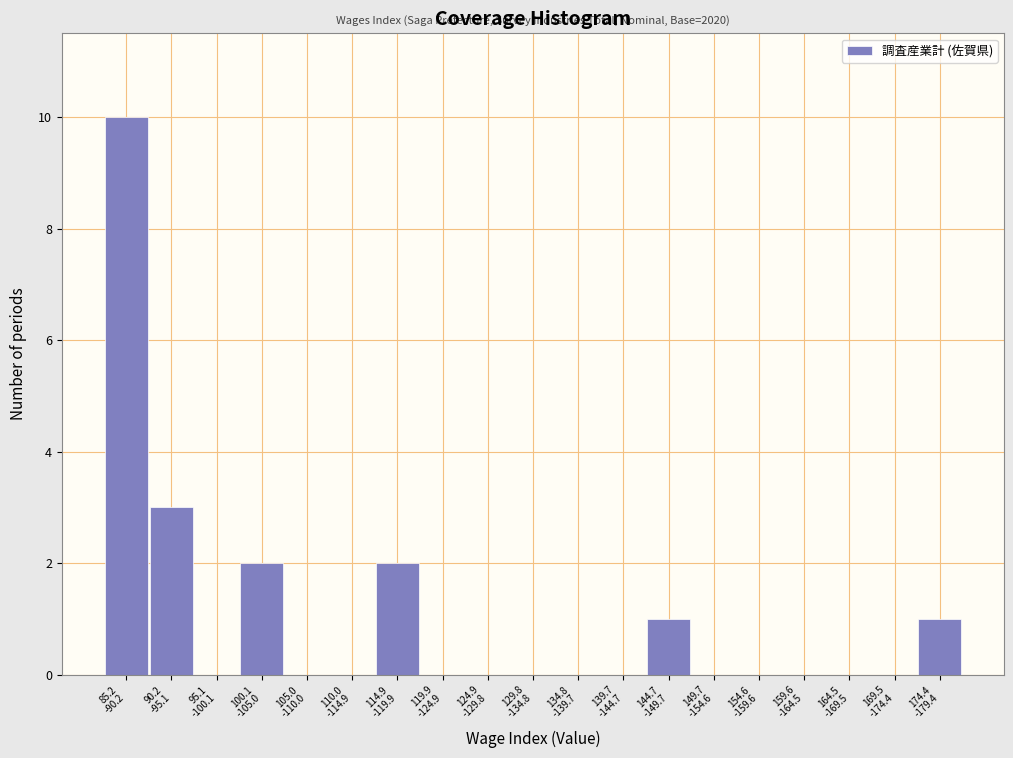

What is the maximum value shown in the chart?

10